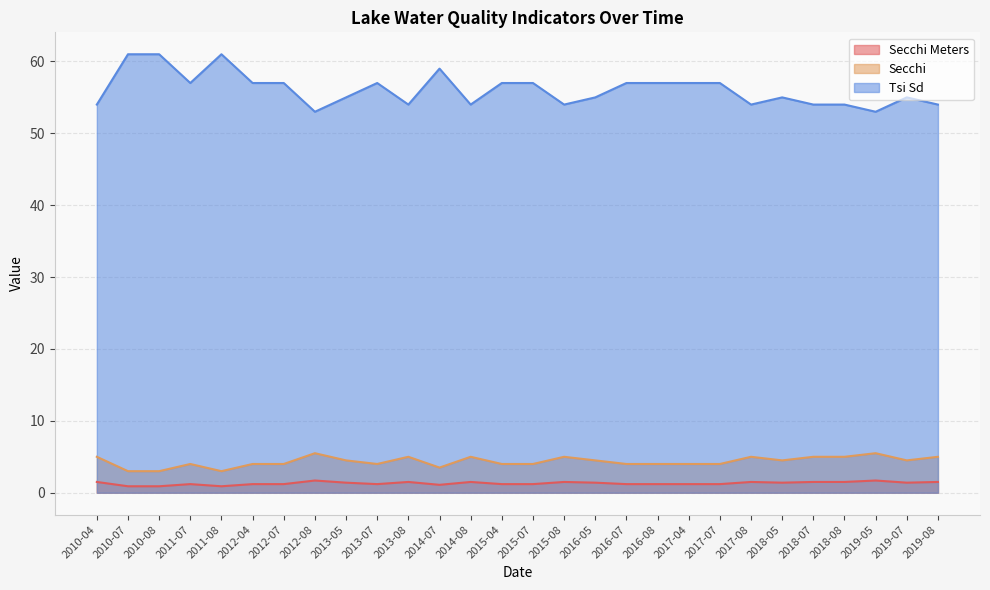

What is the sum of all Secchi values?

121.5